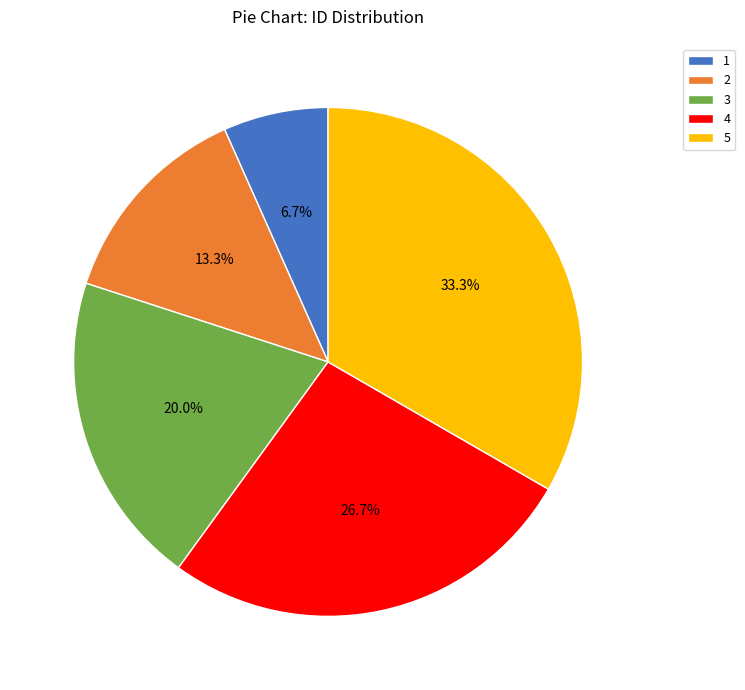

To the nearest percent, what is the average slice percentage?

20%